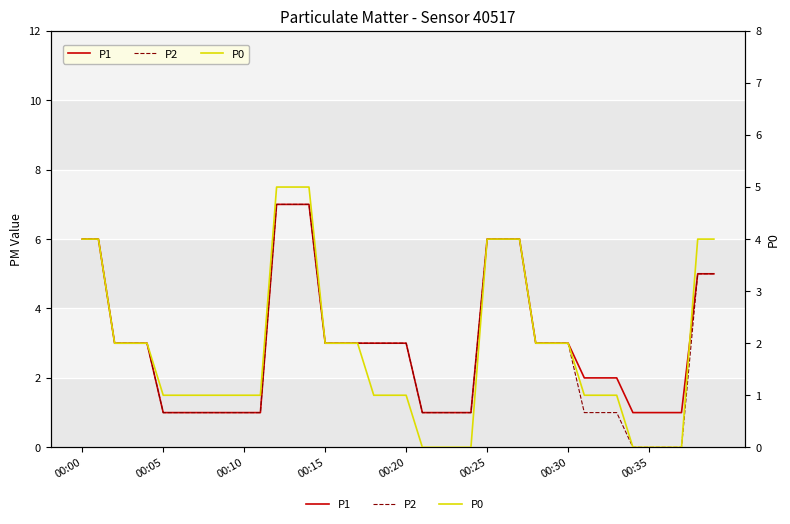

What is the spread (max minus min) of values at 13?

2